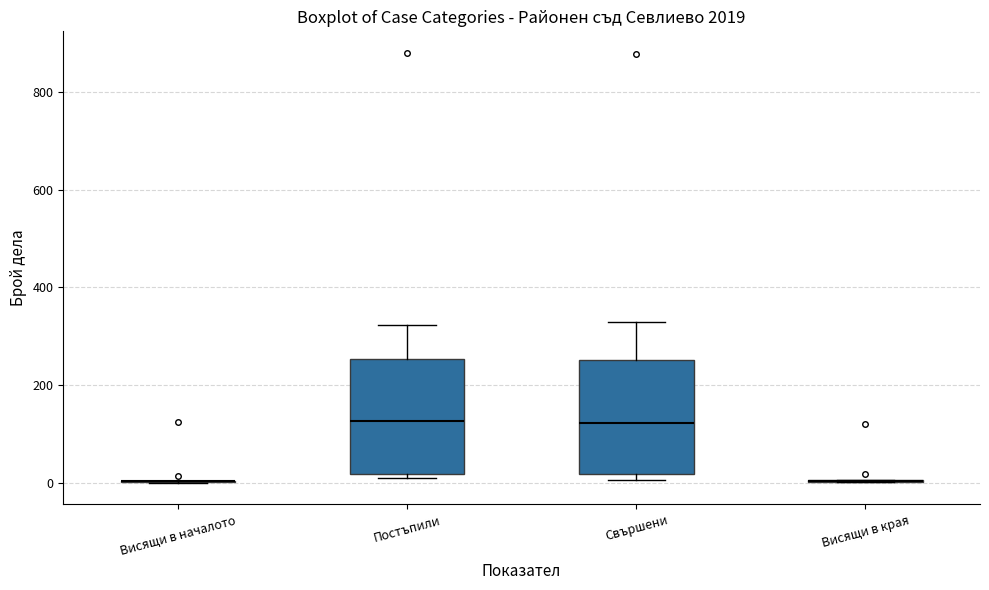

Reading left to right, read every box against the y-axis: the position of its median line, the range the box covers, and the ends of its whiskers. The values are not printed on the chart, so give them approximately, as read against the axis.

Висящи в началото: box collapsed to a line at 0, whiskers 0 to 0
Постъпили: median 120, box 20 to 260, whiskers 20 (just below the box's lower edge) to 320
Свършени: median 120, box 20 to 260, whiskers 0 to 340
Висящи в края: box collapsed to a line at 0, whiskers 0 to 0